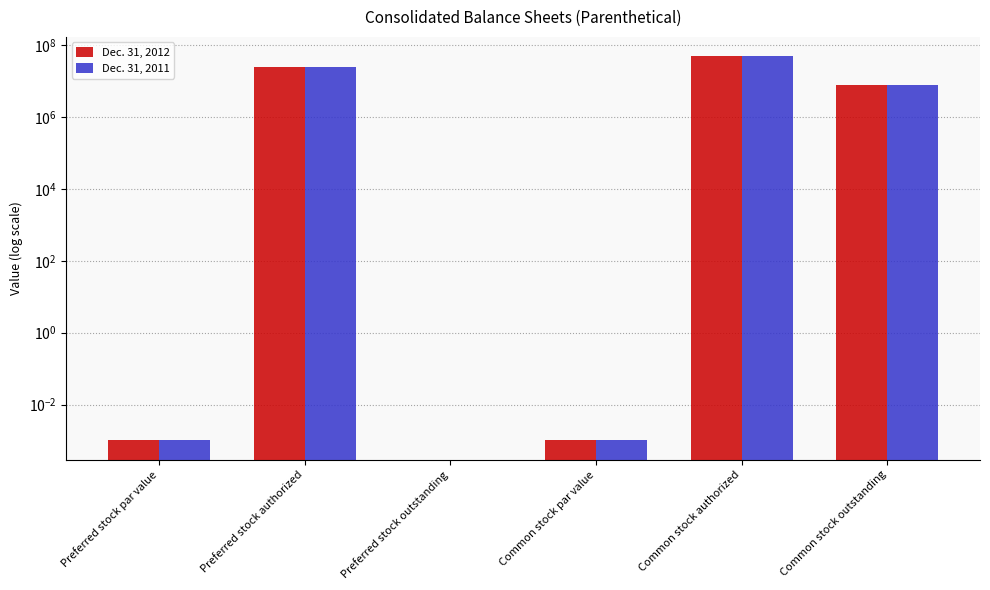

What is the label of the 6th bar from the left?

Common stock outstanding